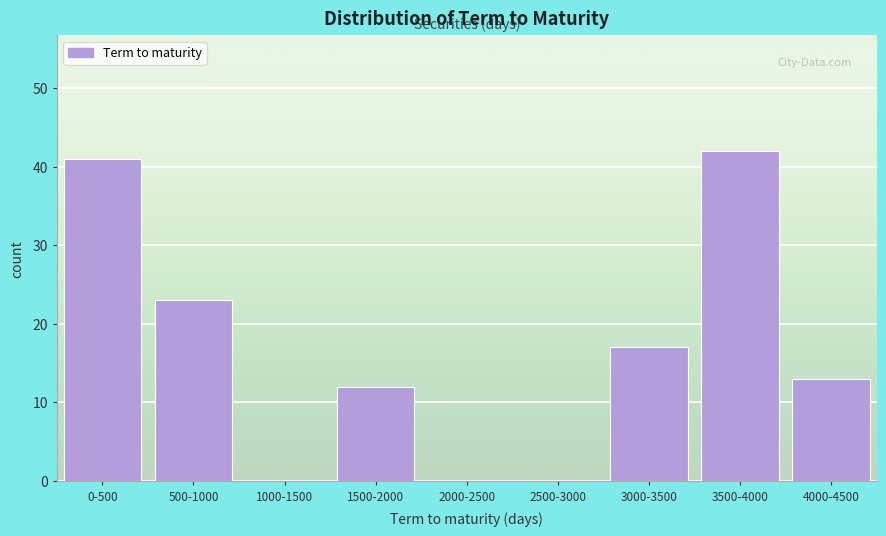

Reading left to right, extract all data points from this chart.

0-500=41	500-1000=23	1000-1500=0	1500-2000=12	2000-2500=0	2500-3000=0	3000-3500=17	3500-4000=42	4000-4500=13